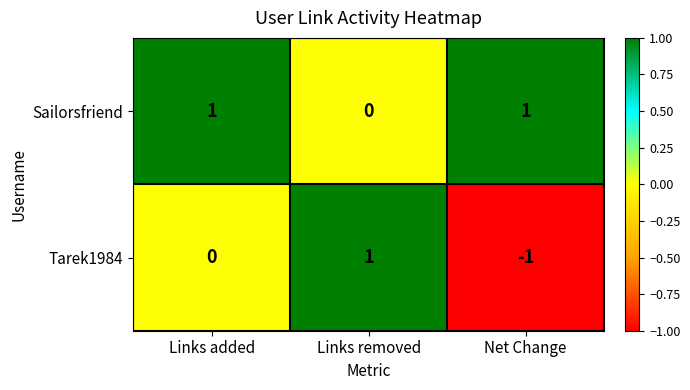

At Links added, list the series in order from smallest to largest.

Tarek1984, Sailorsfriend